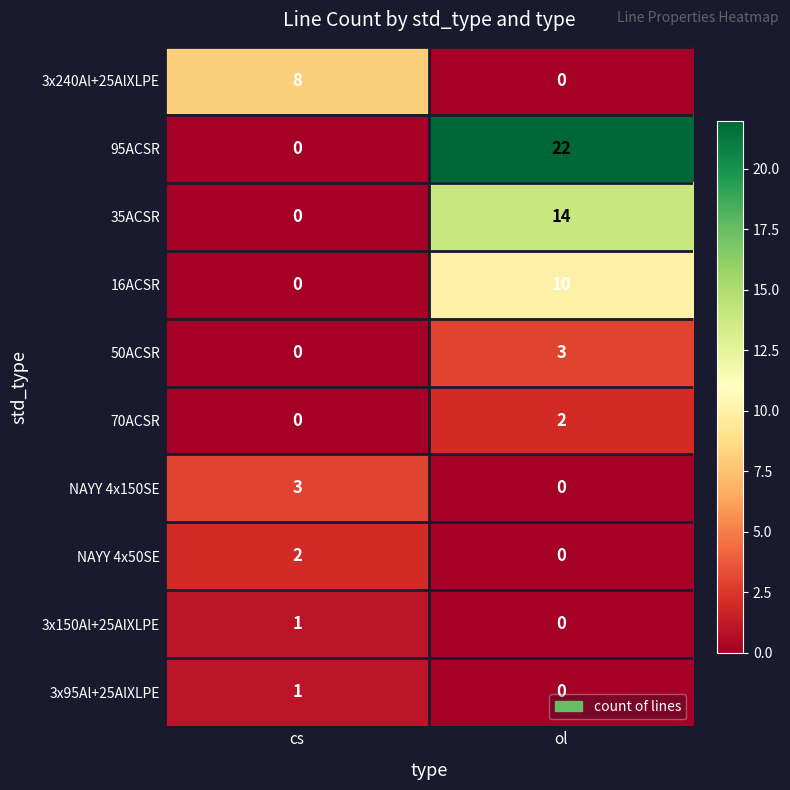

What is the spread (max minus min) of values at cs?

8